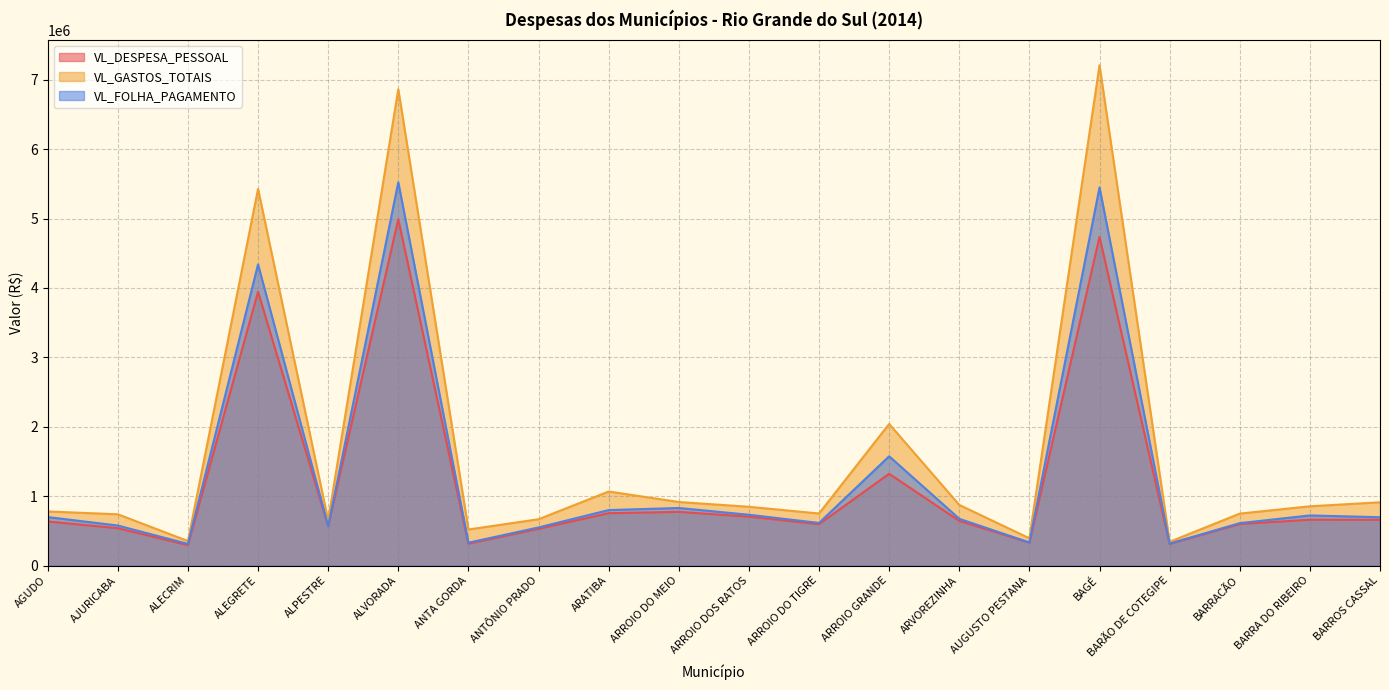

True or false: VL_DESPESA_PESSOAL has more than 1 interior local peaks.

True